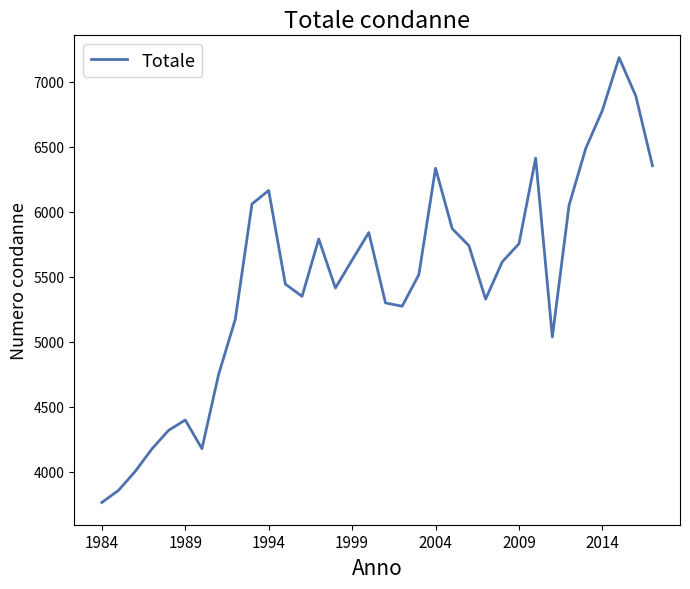

What is the minimum value shown in the chart?

3762